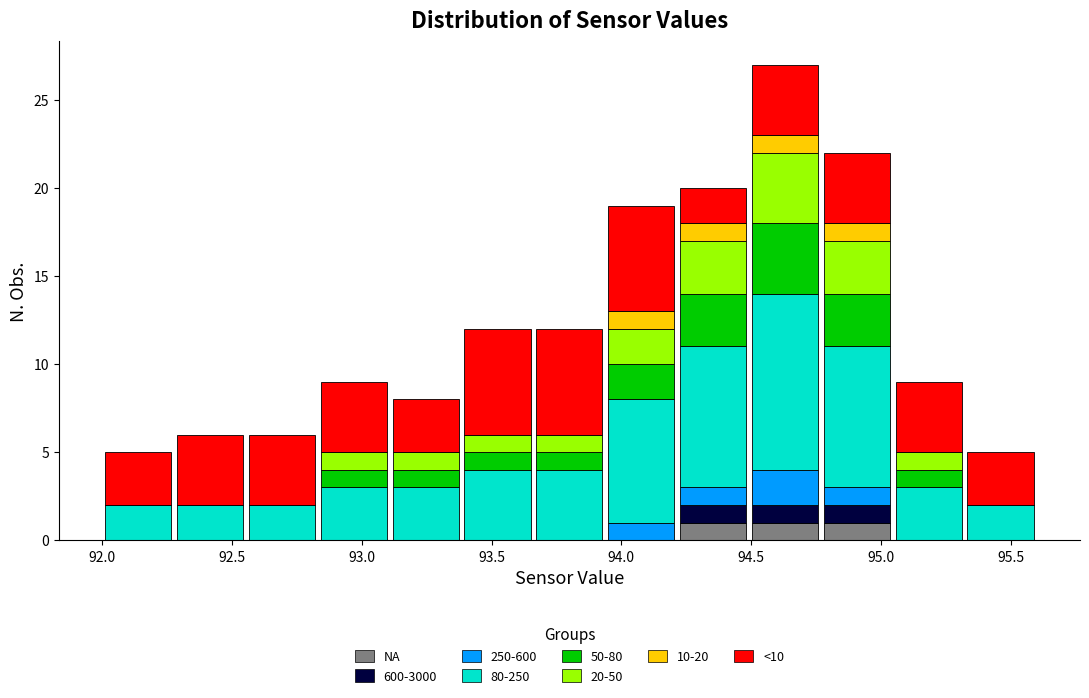

Which range on the x-axis has the tallest stacked bar (by total height)?

94.50 to 94.75